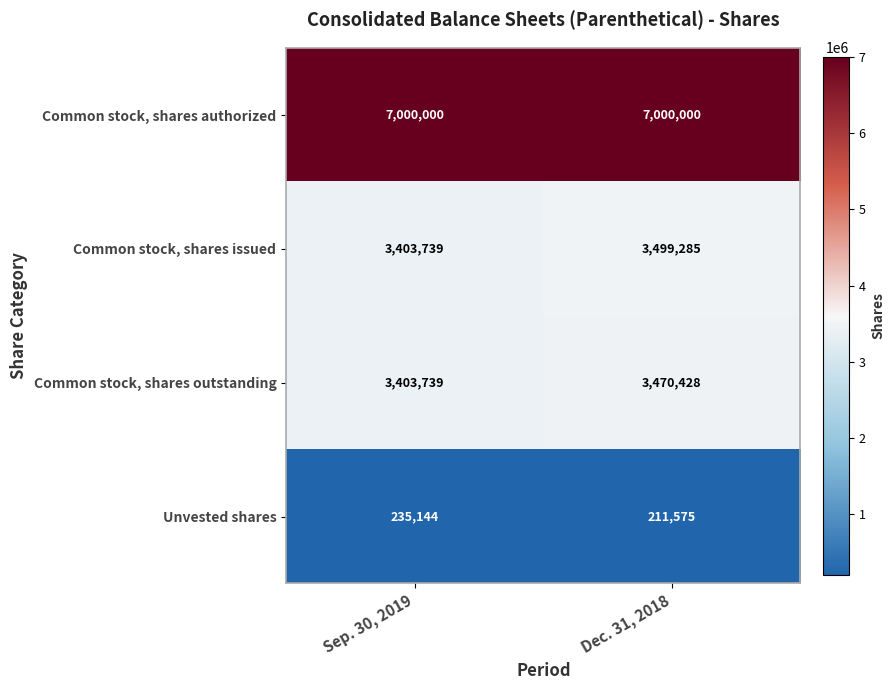

Rank the series by their maximum value, from lowest to highest.

Unvested shares, Common stock, shares outstanding, Common stock, shares issued, Common stock, shares authorized